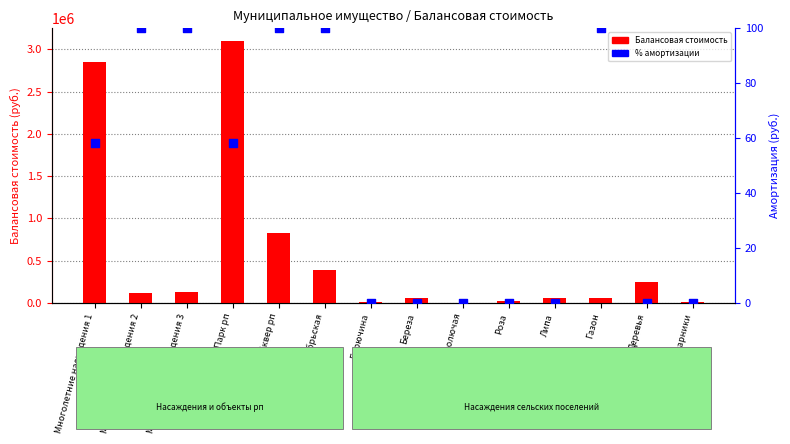

Which series has the largest Y range (max minus min)?

Балансовая стоимость